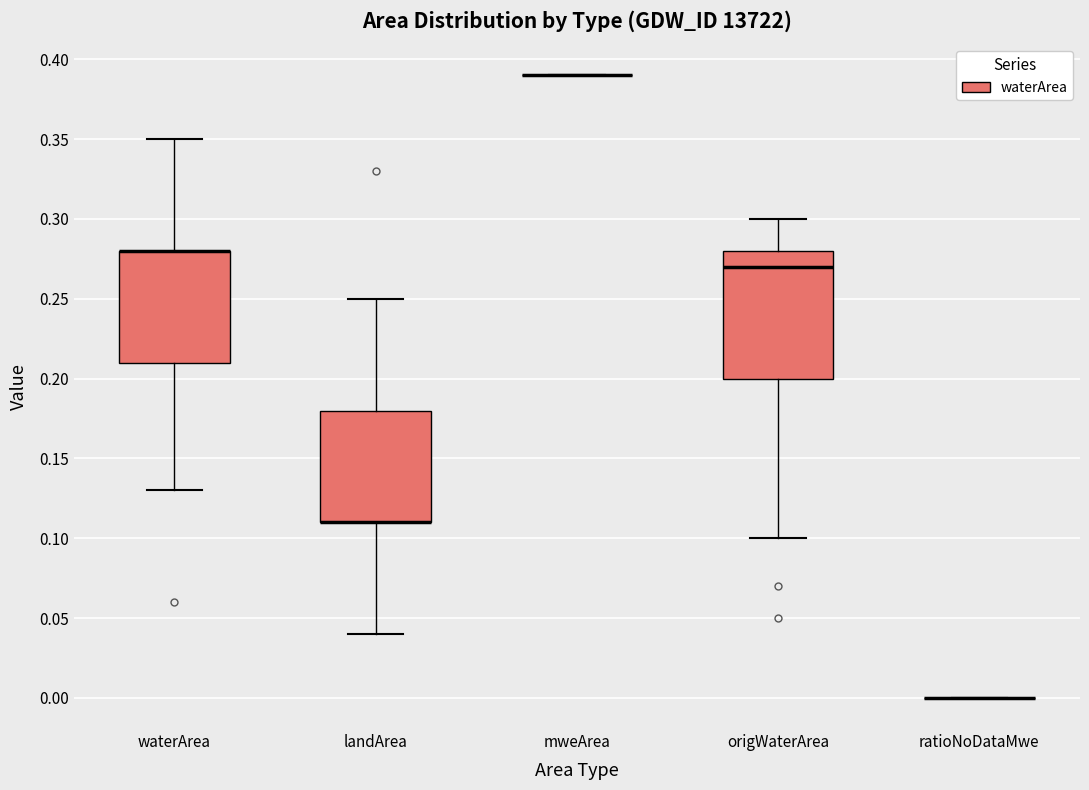

Comparing the boxes themselves (not the whiskers), which one is the tallest?

origWaterArea